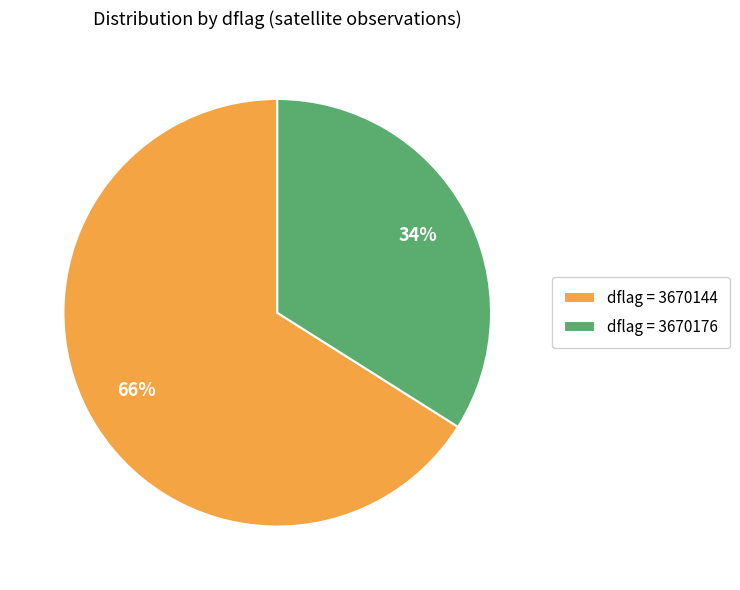

What is the ratio of the value at dflag = 3670176 to the value at dflag = 3670144?

0.5